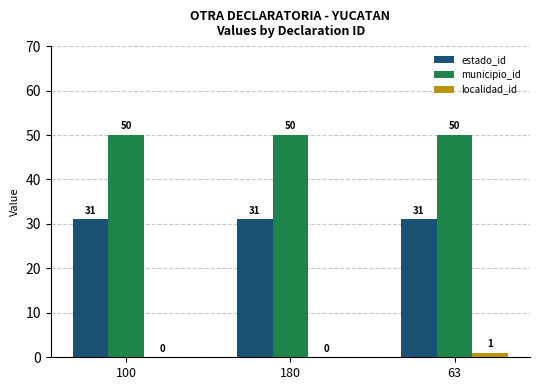

What is the total value across all series at 100?

81